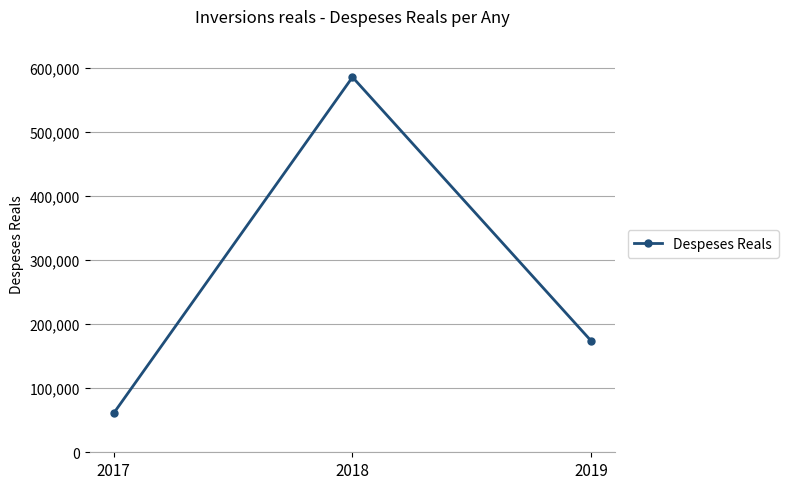

How many lines are shown in the chart?

1